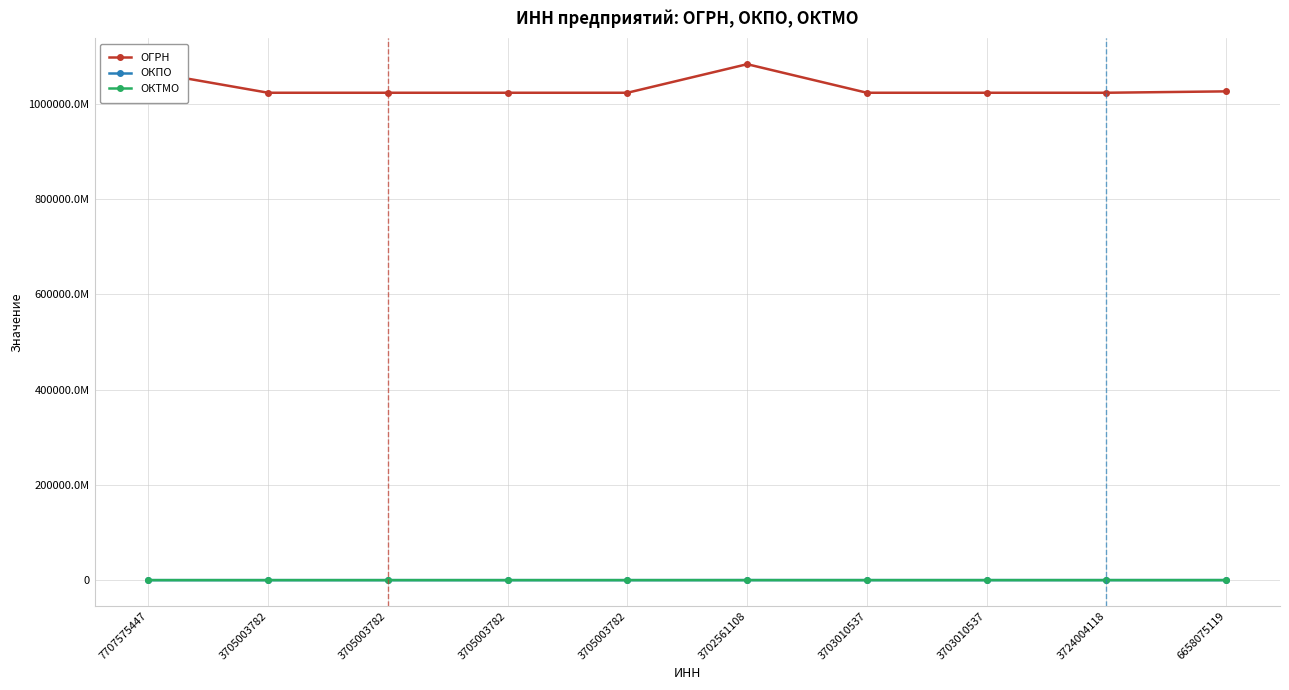

At how many categories does at least one series exceed 116435677431?

10